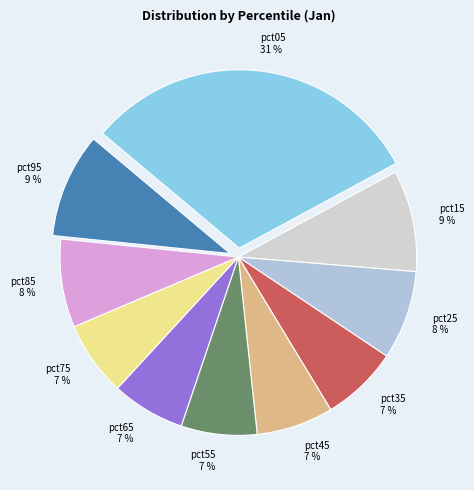

How many segments does this pie chart have?

10